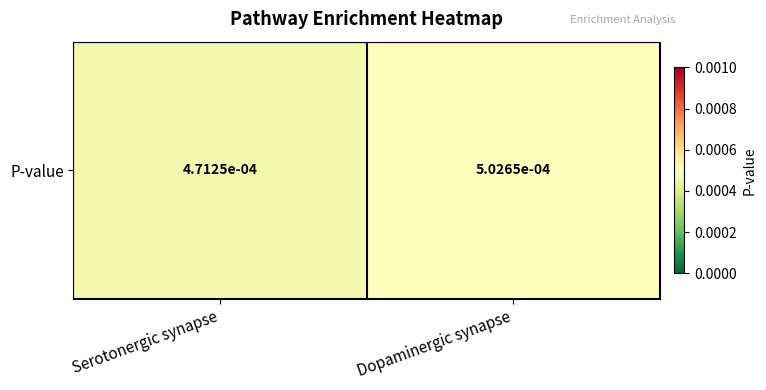

How many series are shown in this chart?

1